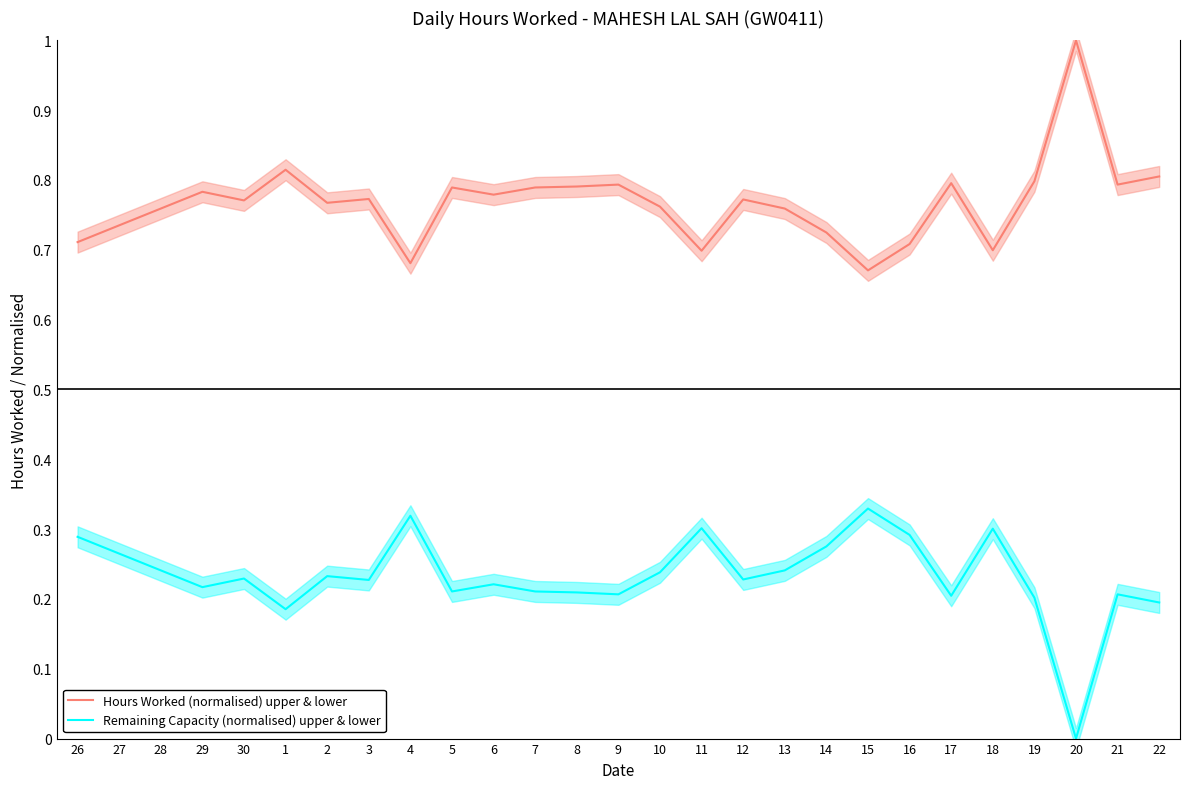

Where is Hours Worked (normalised) upper & lower nearest to the value 0?

15